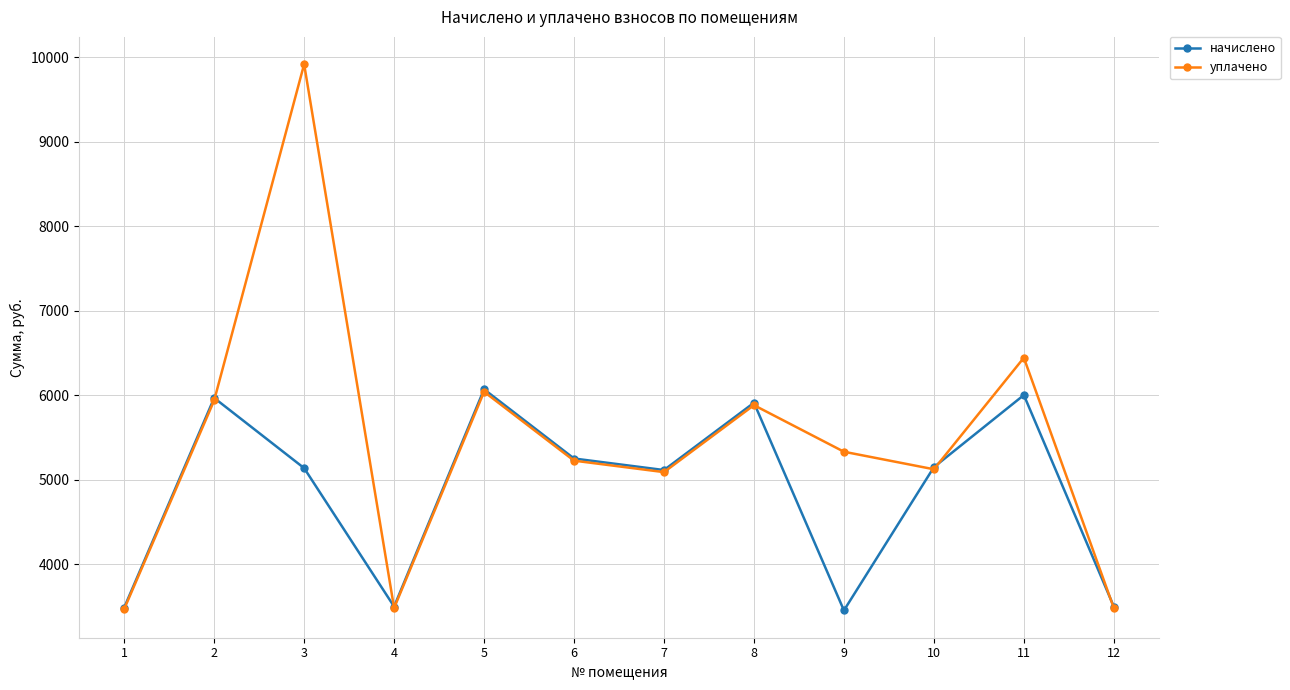

Between which two adjacent categories do уплачено and начислено first intersect?

2 and 3